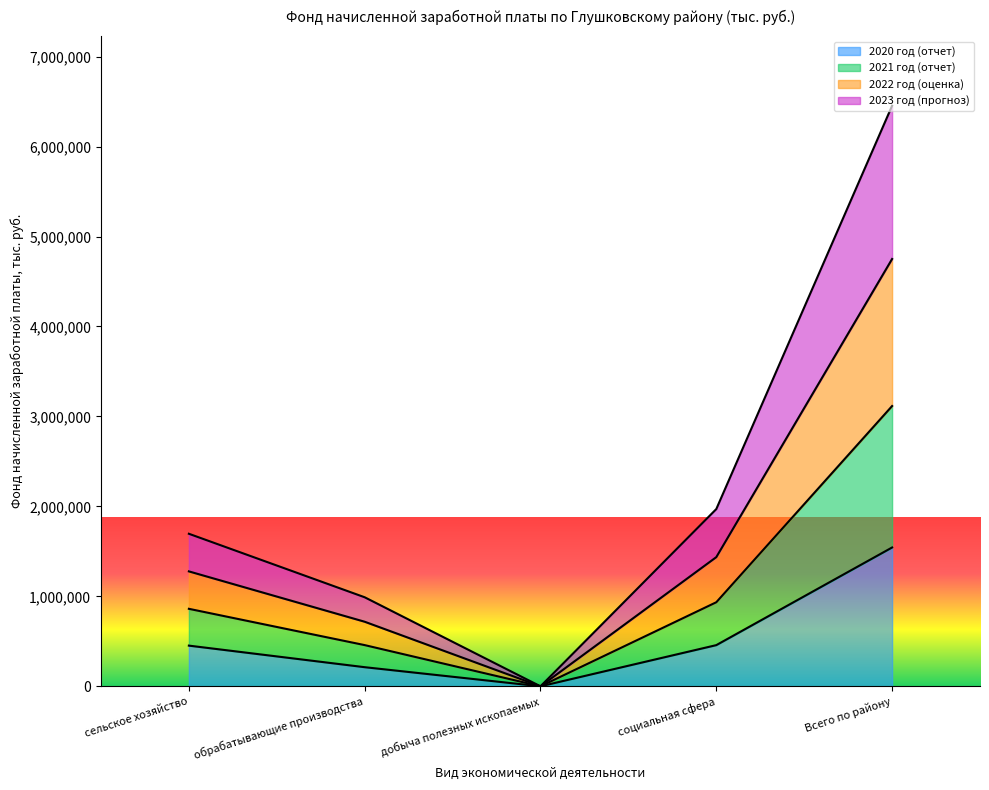

What is the difference between the highest and lowest values at сельское хозяйство?

1243429.4